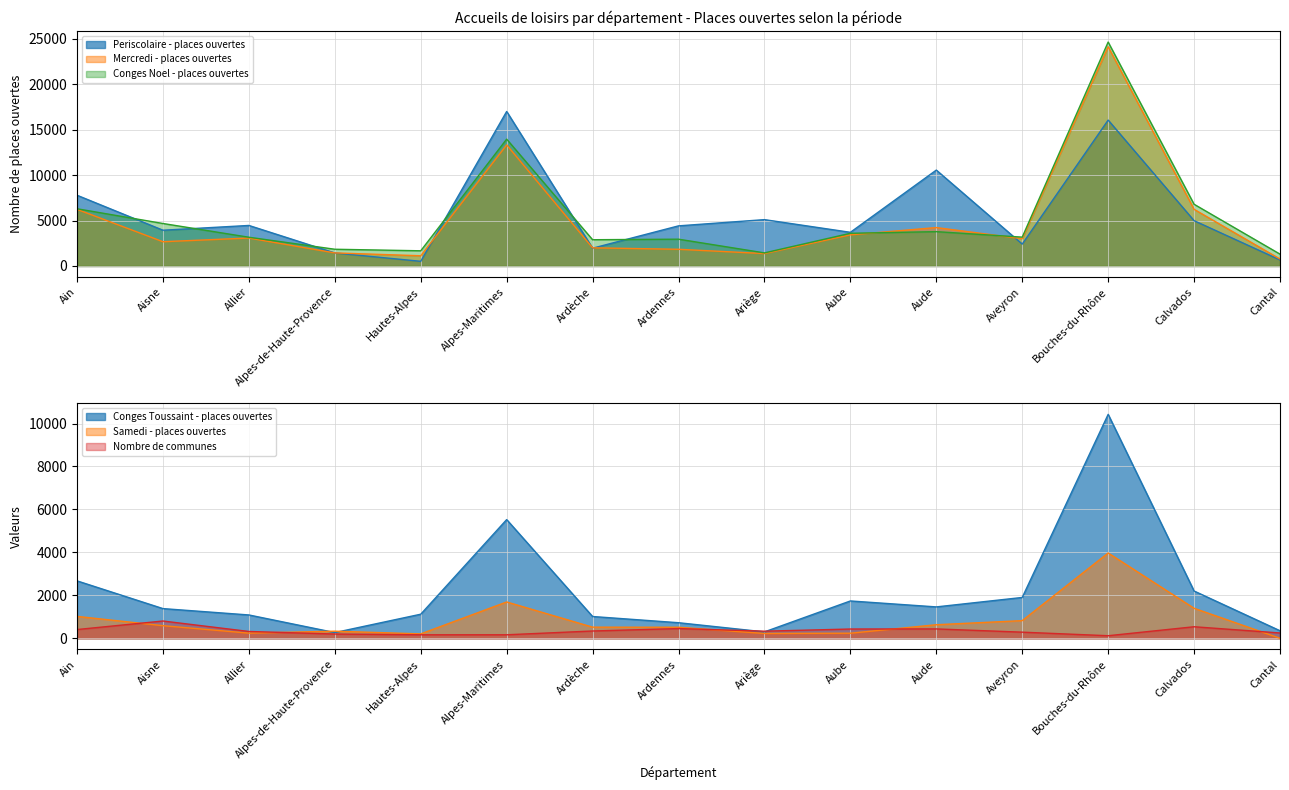

What is the maximum value shown in the chart?

24623